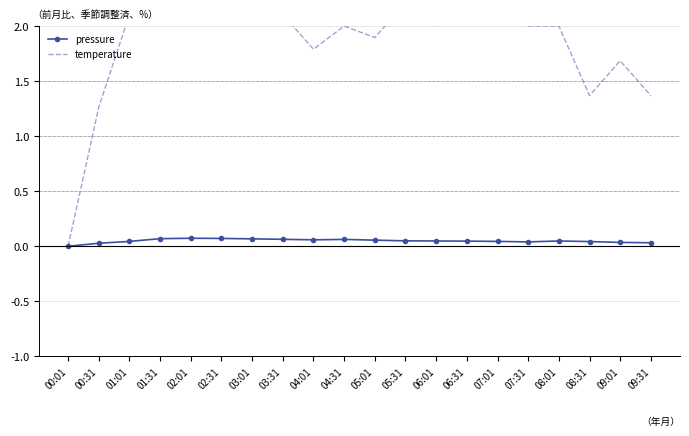

At which category is the sum across all series the highest?

02:31